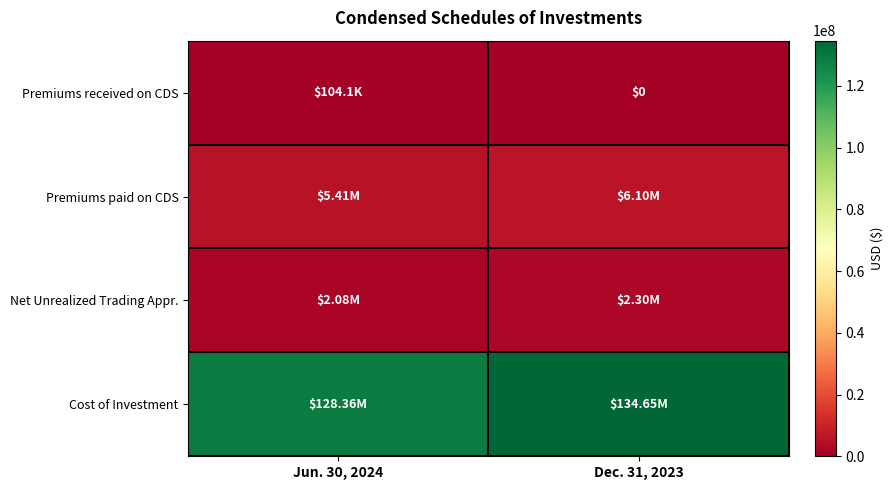

What is the difference between the maximum and minimum values in the Net Unrealized Trading Appr. series?

221093